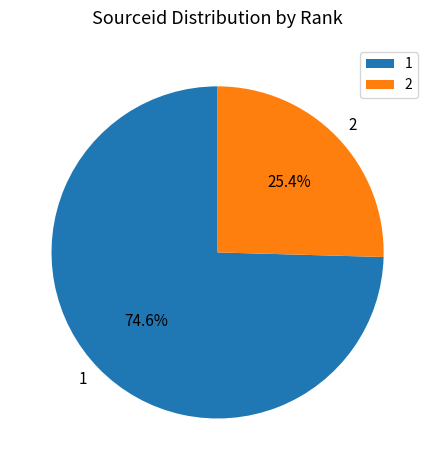

Which has a higher value, 2 or 1?

1